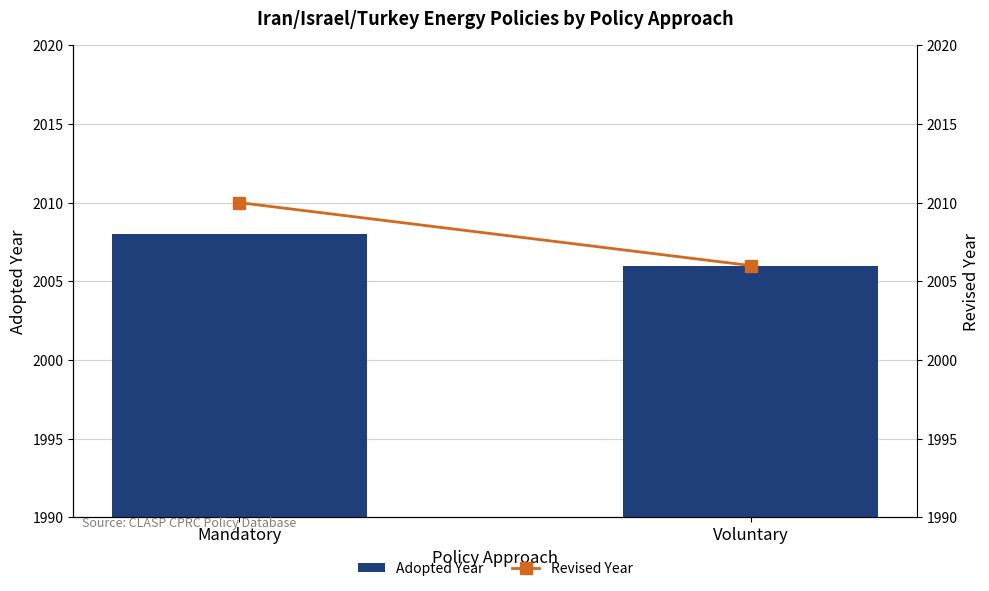

Which has a higher value, Voluntary or Mandatory?

Mandatory